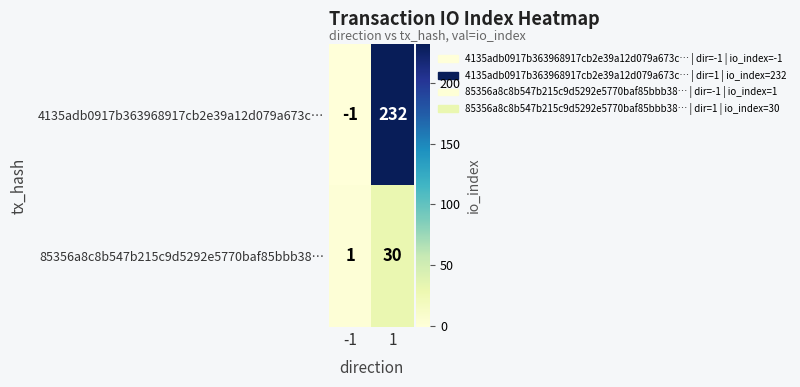

Count the number of data series in this chart.

2